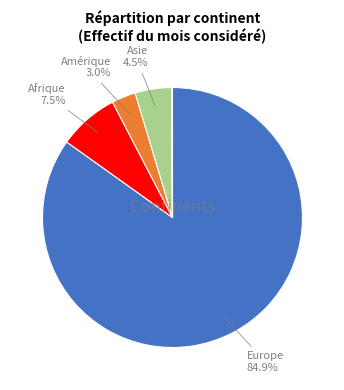

Does any single category account for the majority?

Yes